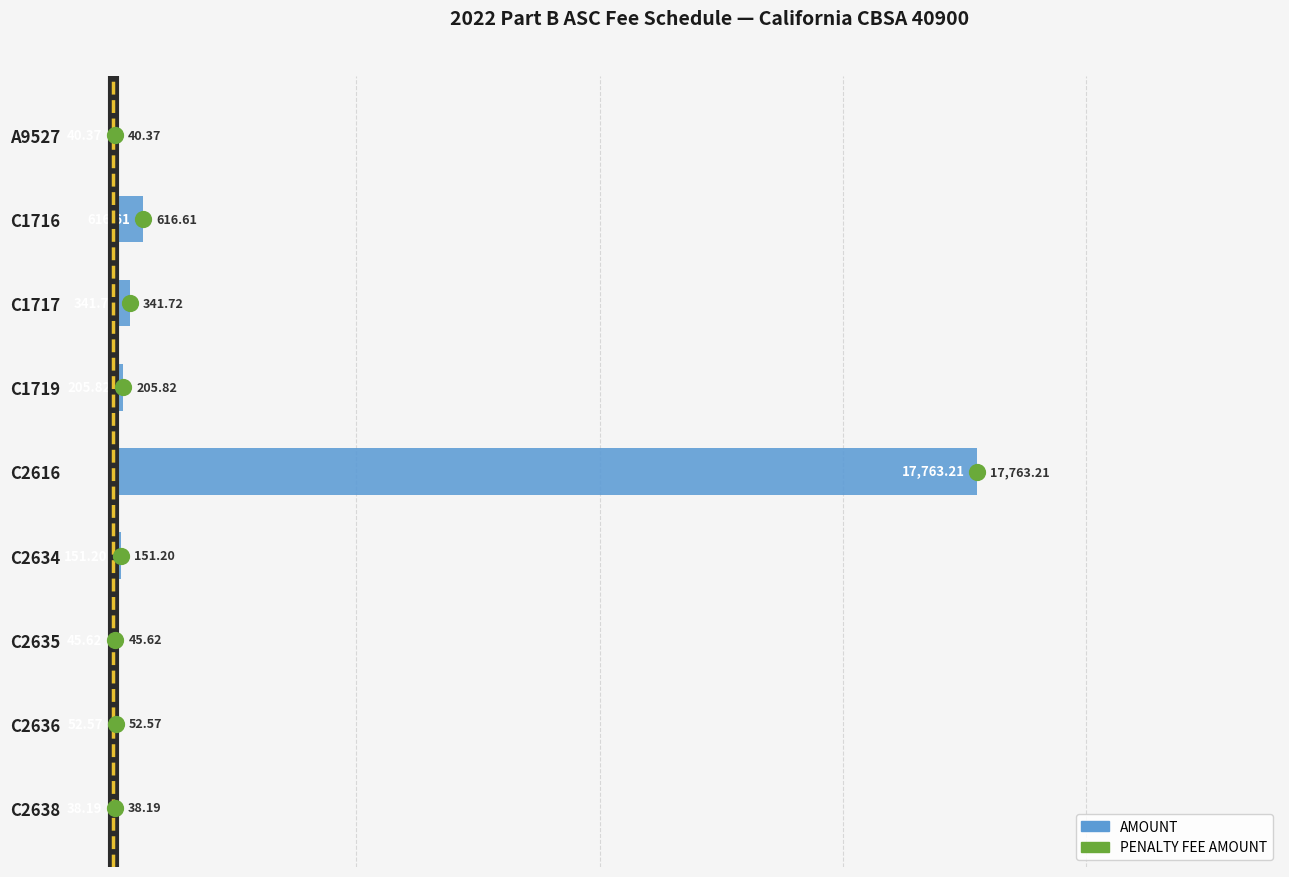

Between C2635 and A9527, which is larger?

C2635